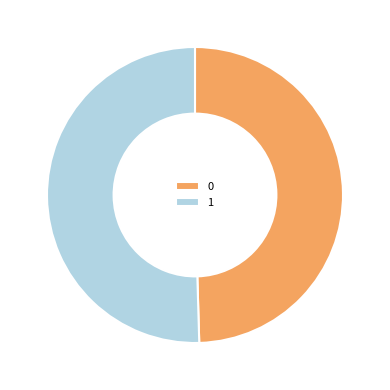

What is the ratio of the value at 1 to the value at 0?

1.0